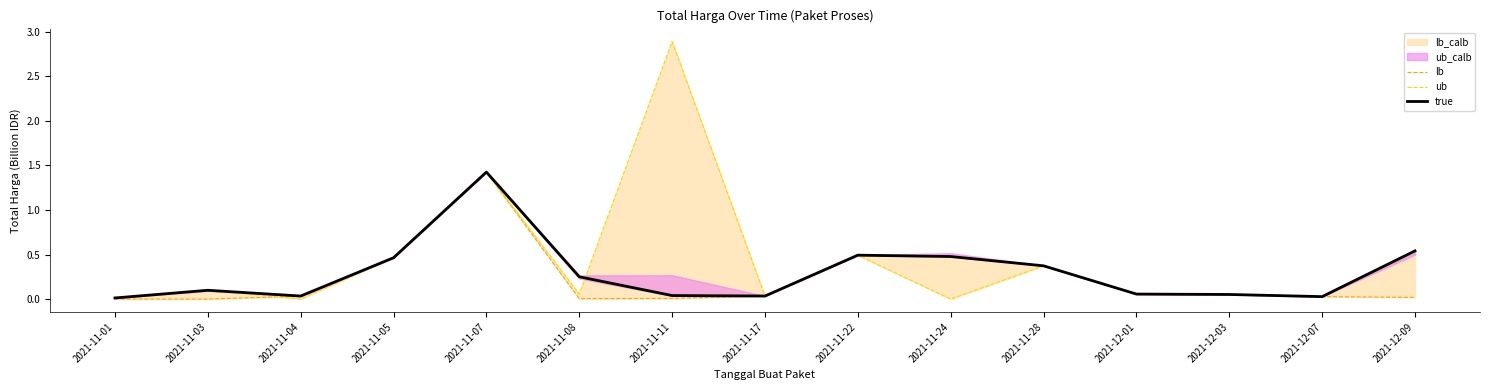

What is the highest value of the lb series?

1.4